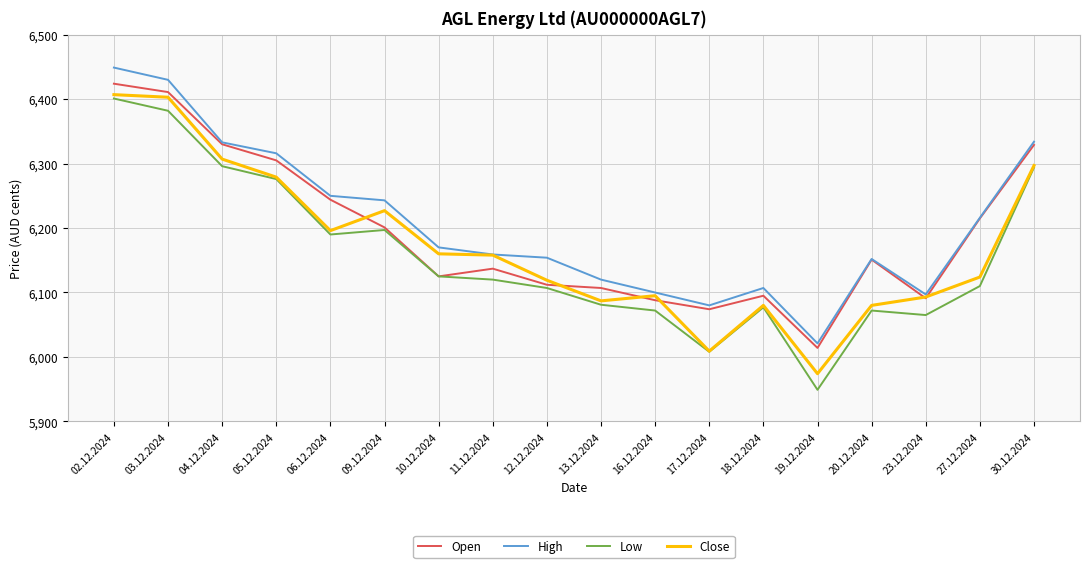

Is it true that Close equals 5974 at 19.12.2024?

True